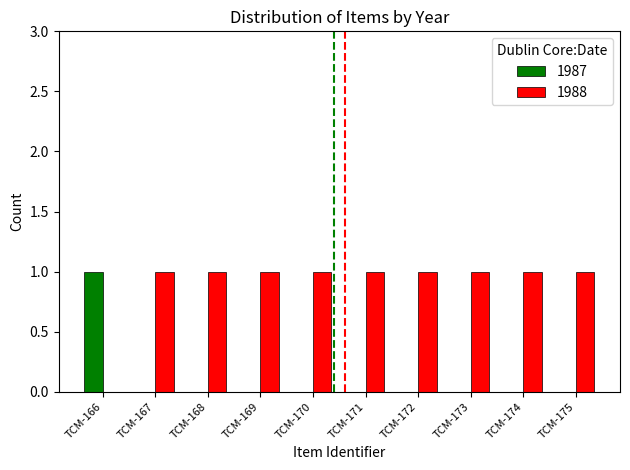

At which label does 1987 reach its peak?

TCM-166